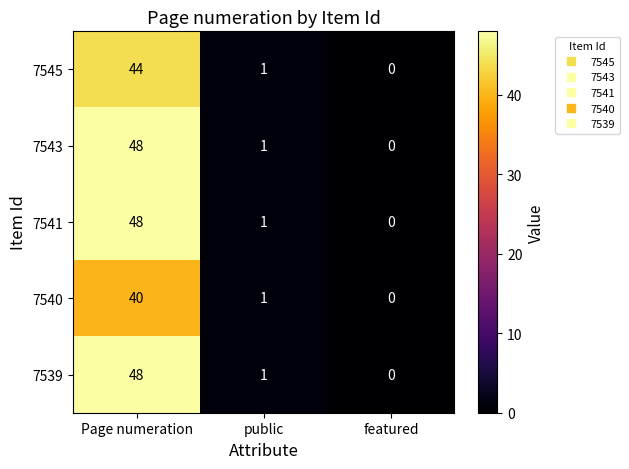

How many data points does each series have?

3